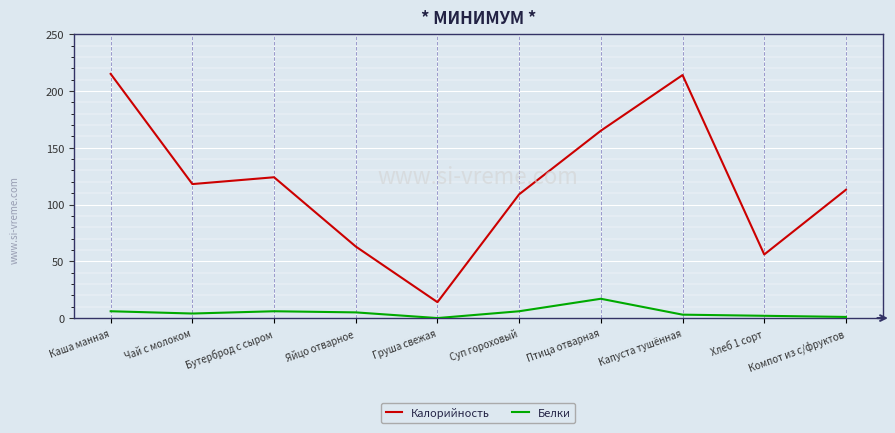

What position from the left is Суп гороховый?

6